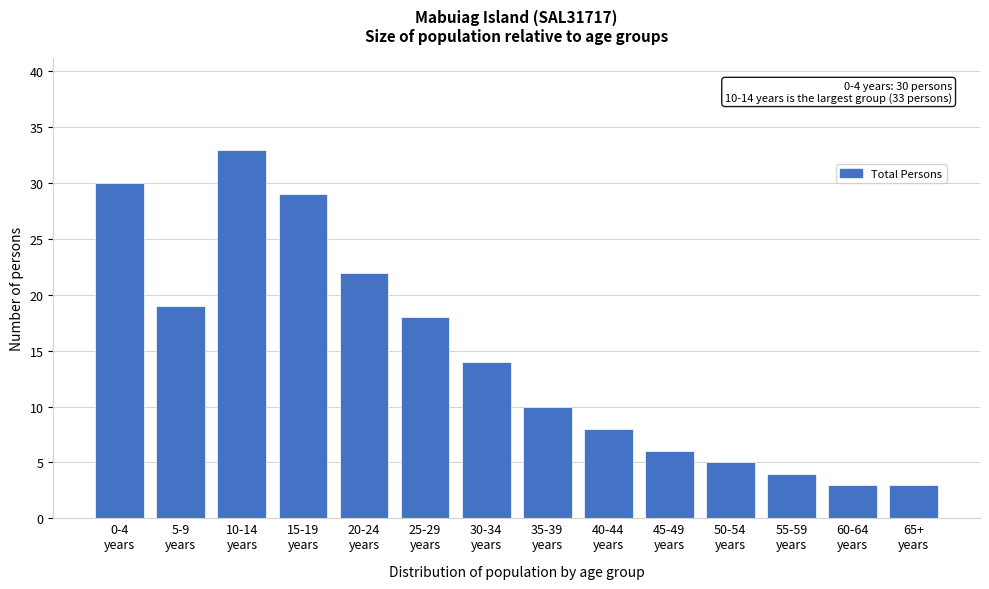

Reading left to right, what are all the values shown in this chart?

30	19	33	29	22	18	14	10	8	6	5	4	3	3